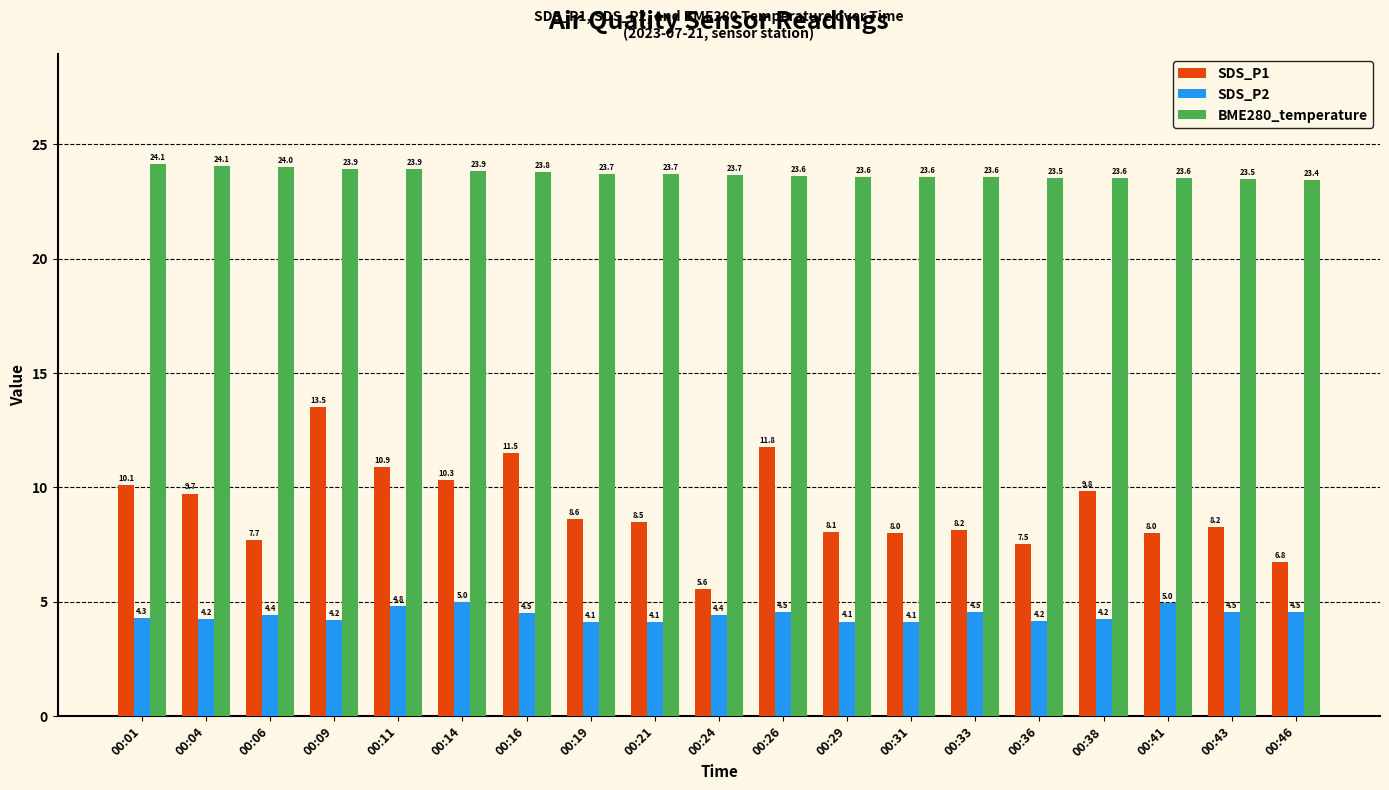

Which series has the largest total across all categories?

BME280_temperature